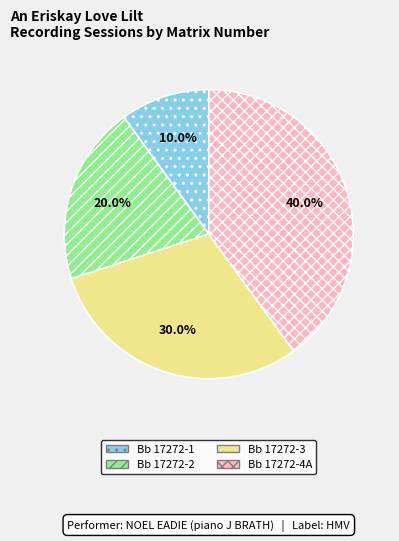

Does Bb 17272-2 represent more than half of the total?

No